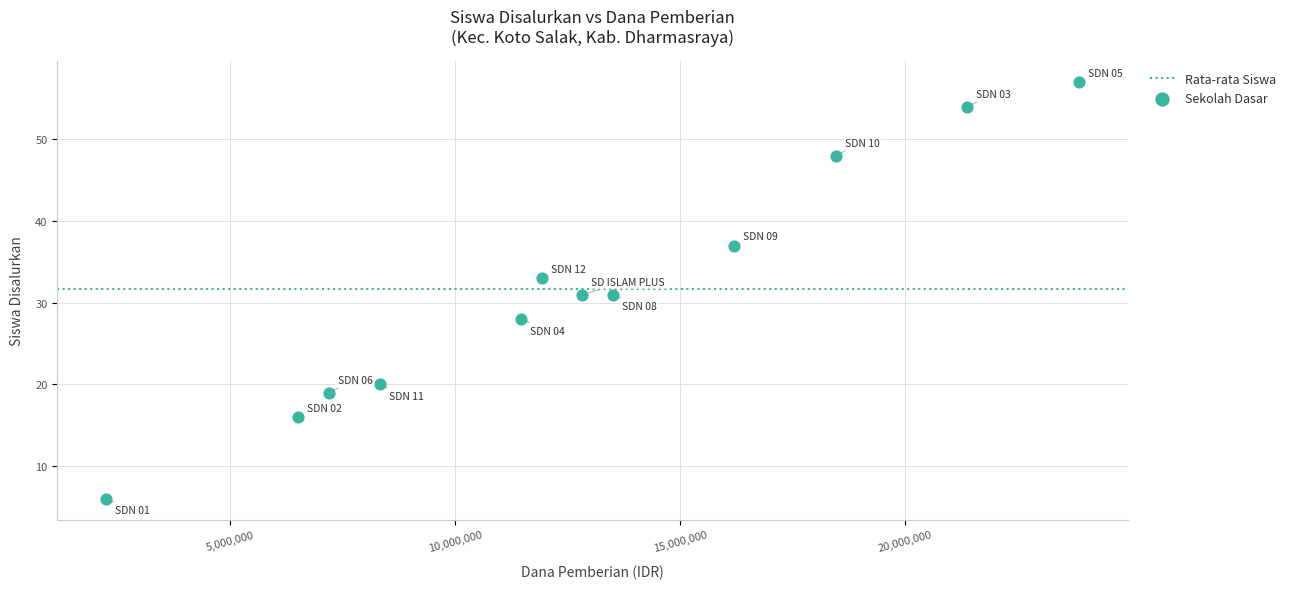

What is the range of X values (max minus min)?

21600000